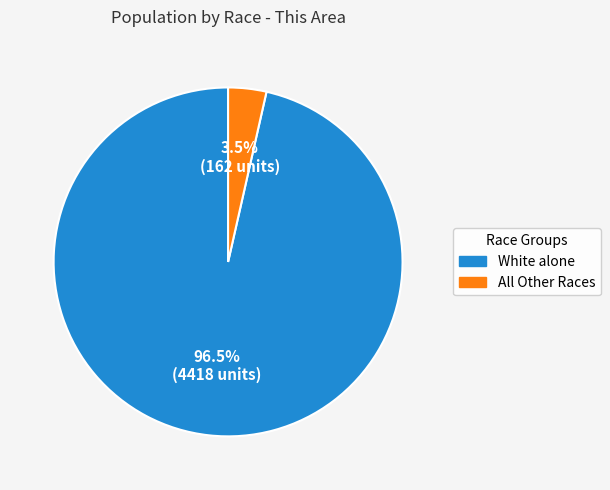

Which has a higher value, White alone or All Other Races?

White alone